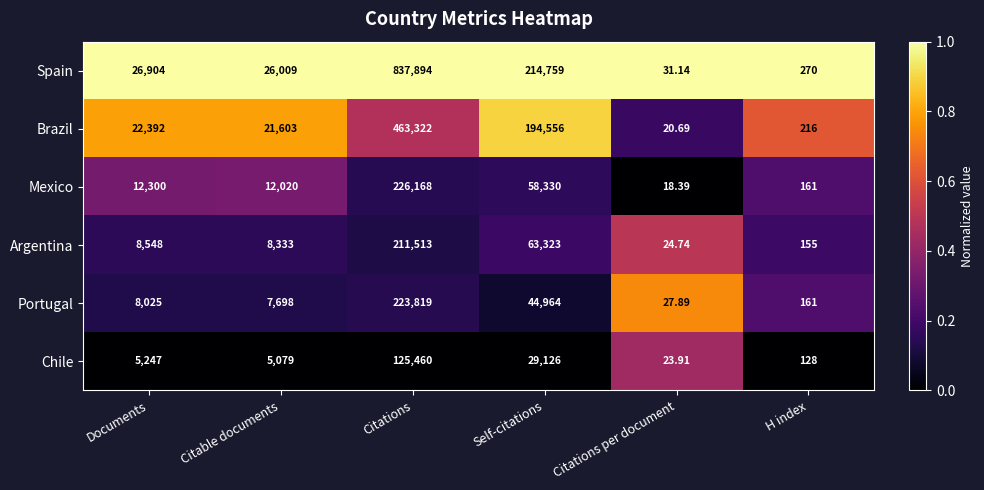

What is the greatest value displayed?

837894.0